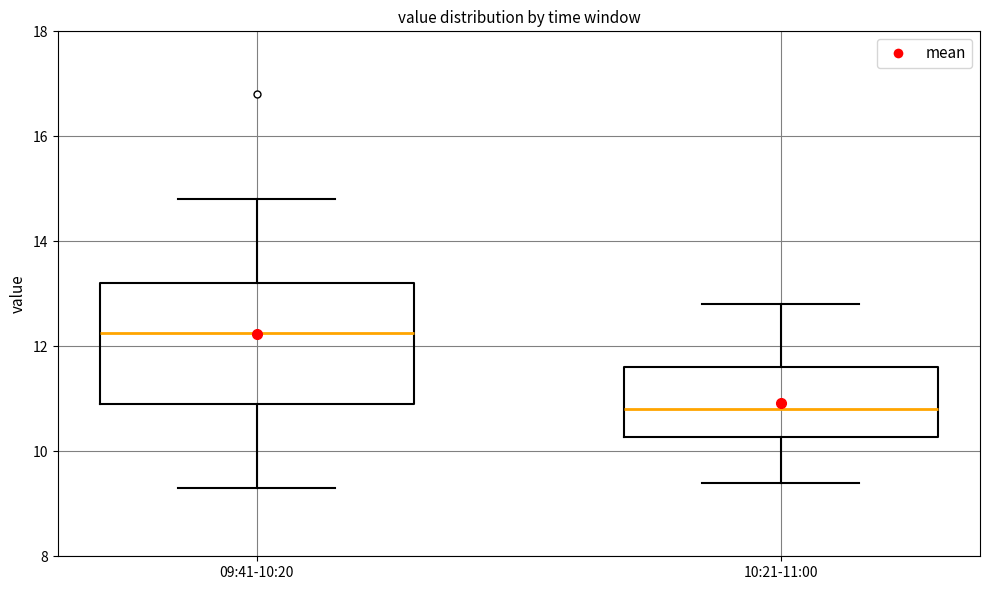

Reading left to right, transcribe this box plot: for each box, give where its median line is, the range the box spans, and where its two whiskers end, as read against the y-axis. The values are not printed on the chart, so give them approximately, as read against the axis.

09:41-10:20: median 12.2, box 11.0 to 13.2, whiskers 9.4 to 14.8
10:21-11:00: median 10.8, box 10.2 to 11.6, whiskers 9.4 to 12.8